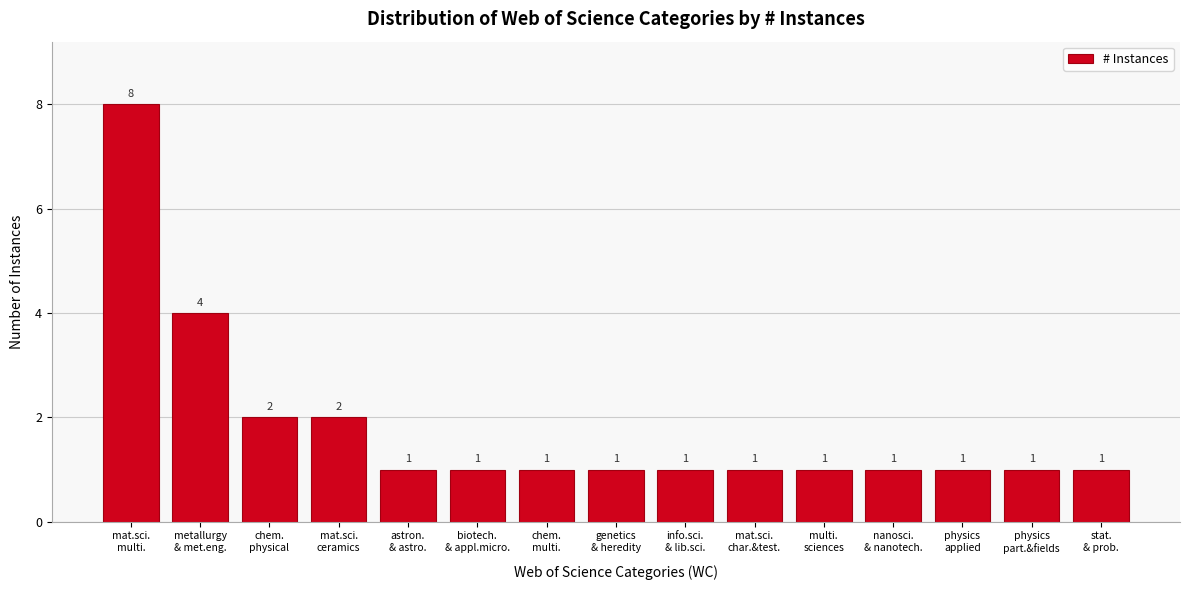

Reading left to right, transcribe all the data shown in this chart.

8	4	2	2	1	1	1	1	1	1	1	1	1	1	1